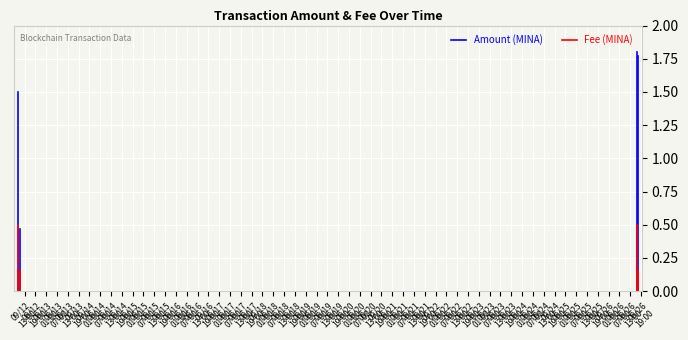

Which series has the widest spread of values?

Amount (MINA)